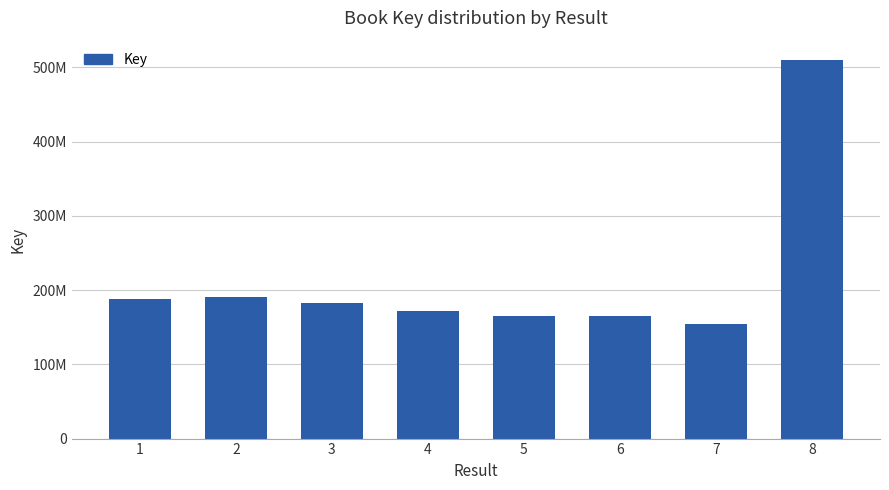

The value at 7 is 229676357. True or false?

False